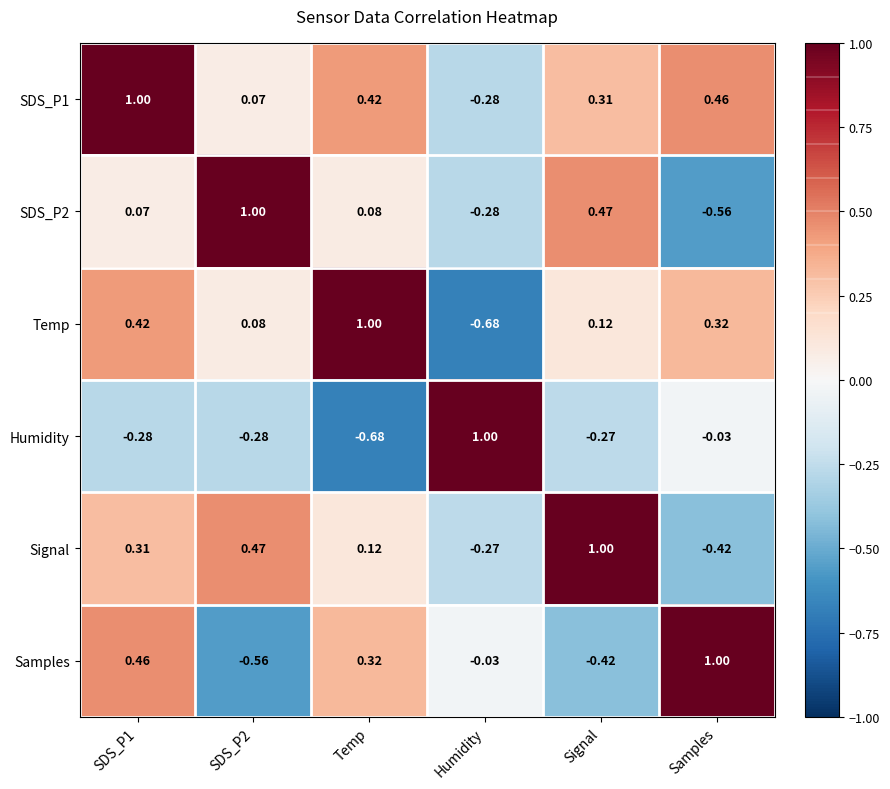

Where is Samples nearest to the value 0?

Humidity